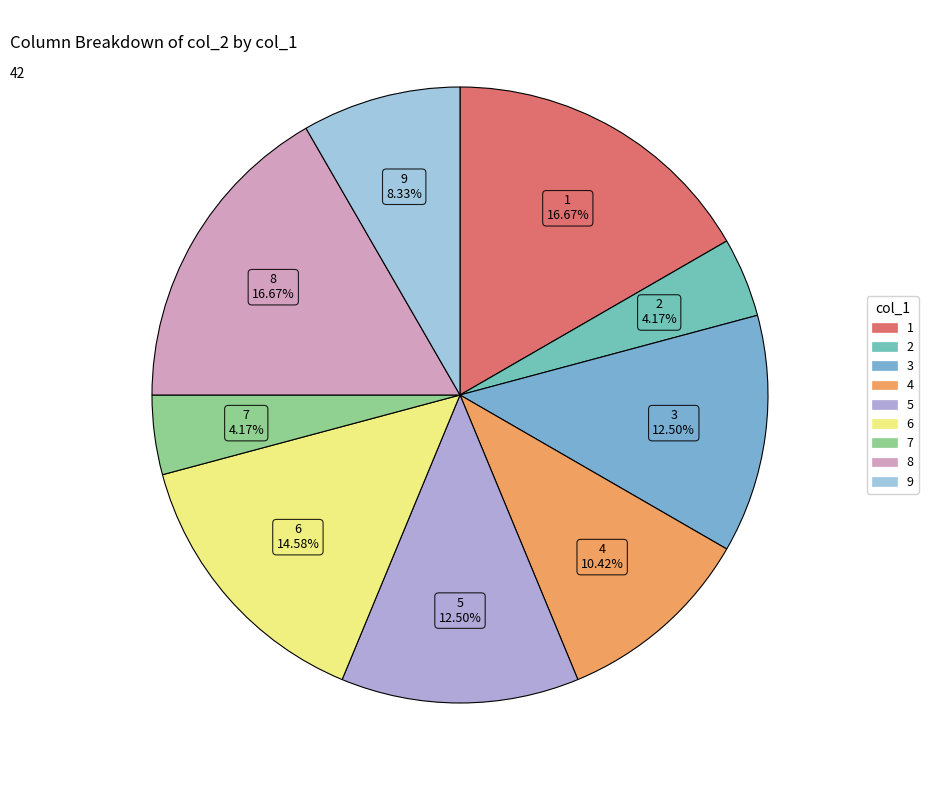

How many slices are in this pie chart?

9